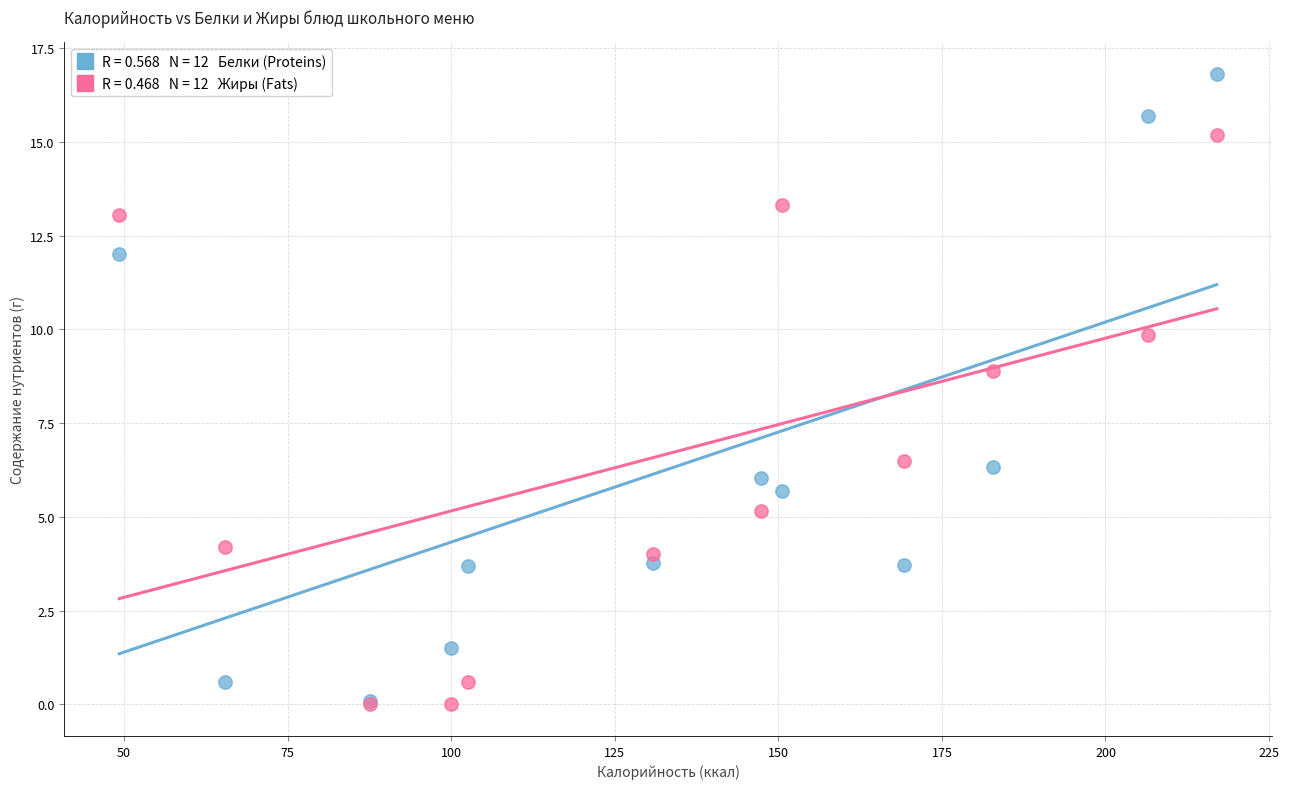

Across all series, what Y value is closest to 8?

8.9